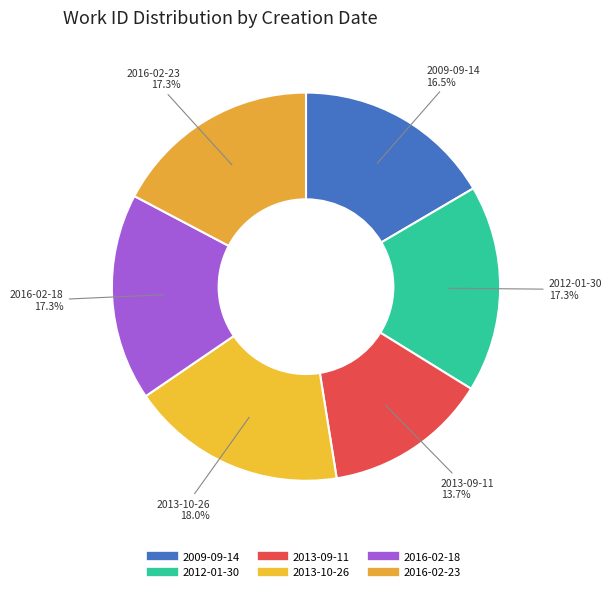

Do 2016-02-18 and 2012-01-30 together represent more than half of the pie?

No